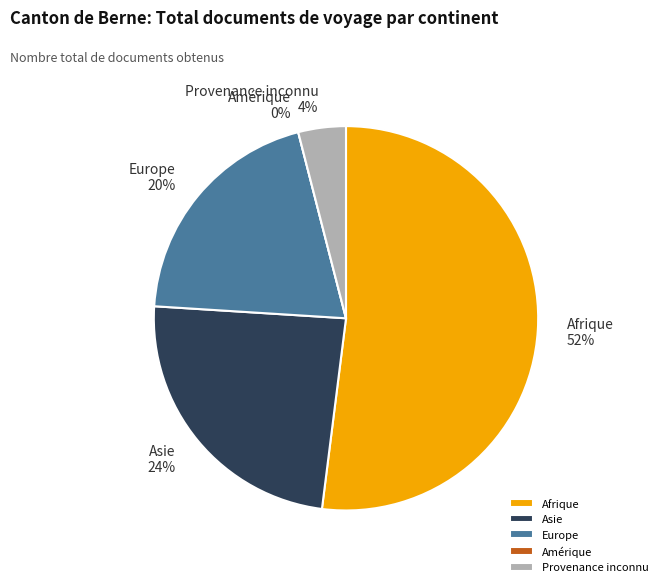

To the nearest percent, what is the average slice percentage?

20%